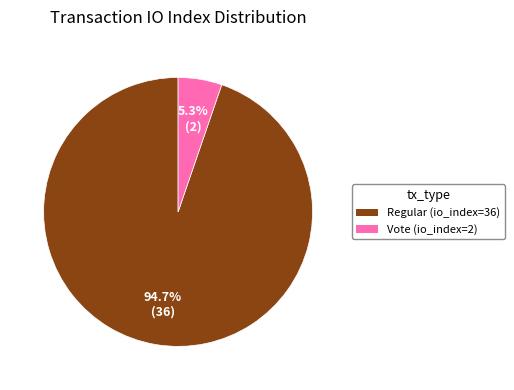

To the nearest percent, what percentage of the pie is Regular (io_index=36)?

95%